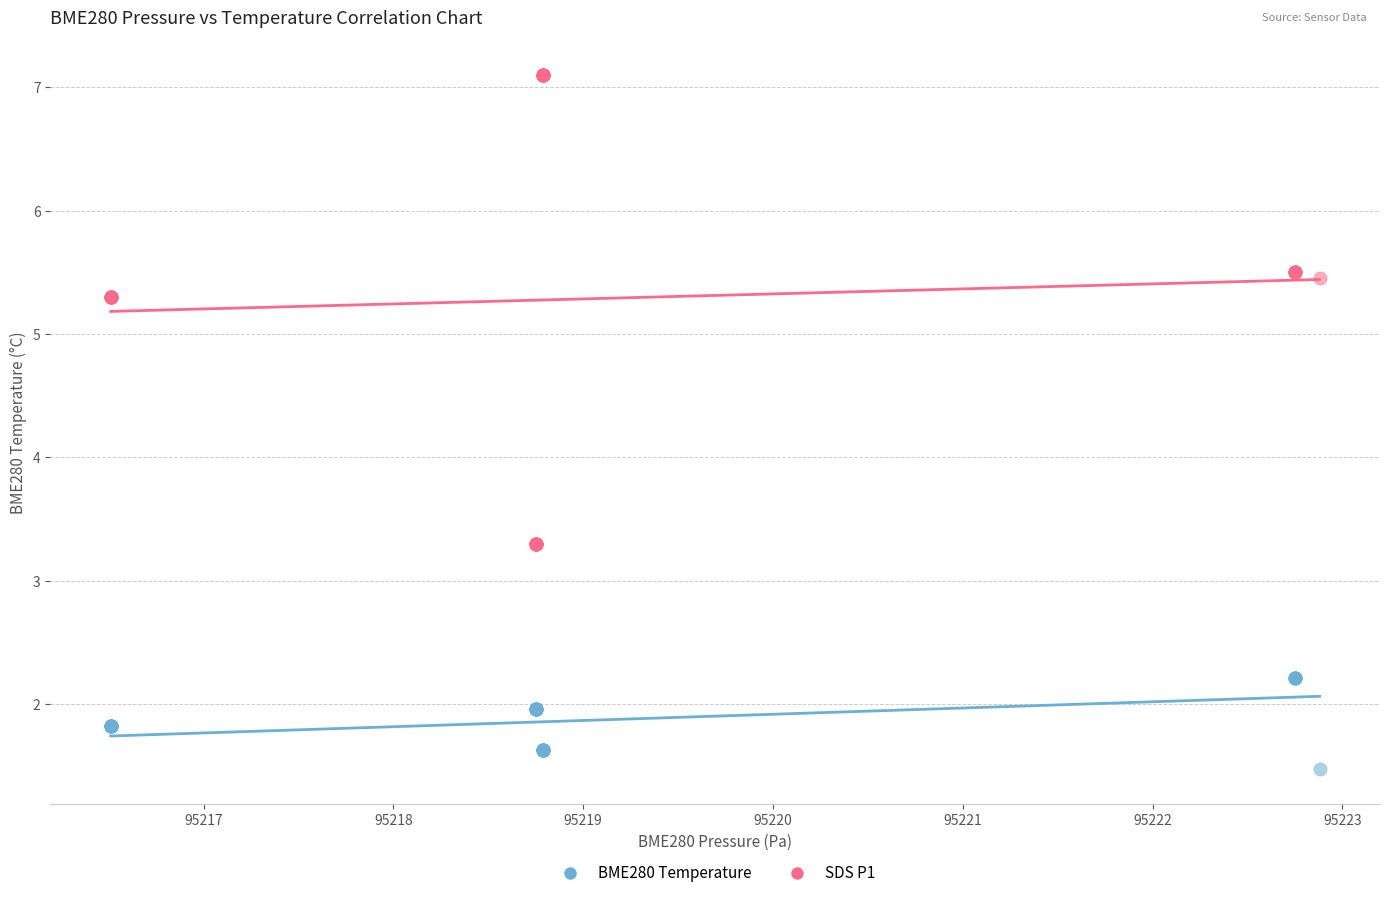

What is the X range (max minus min) for the scatter plot?

6.4